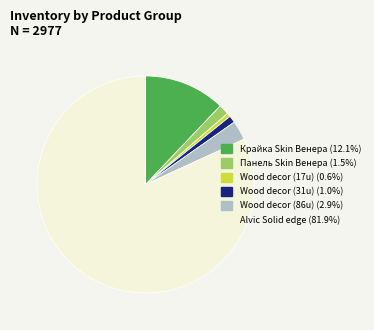

Is there a majority slice in this chart?

Yes